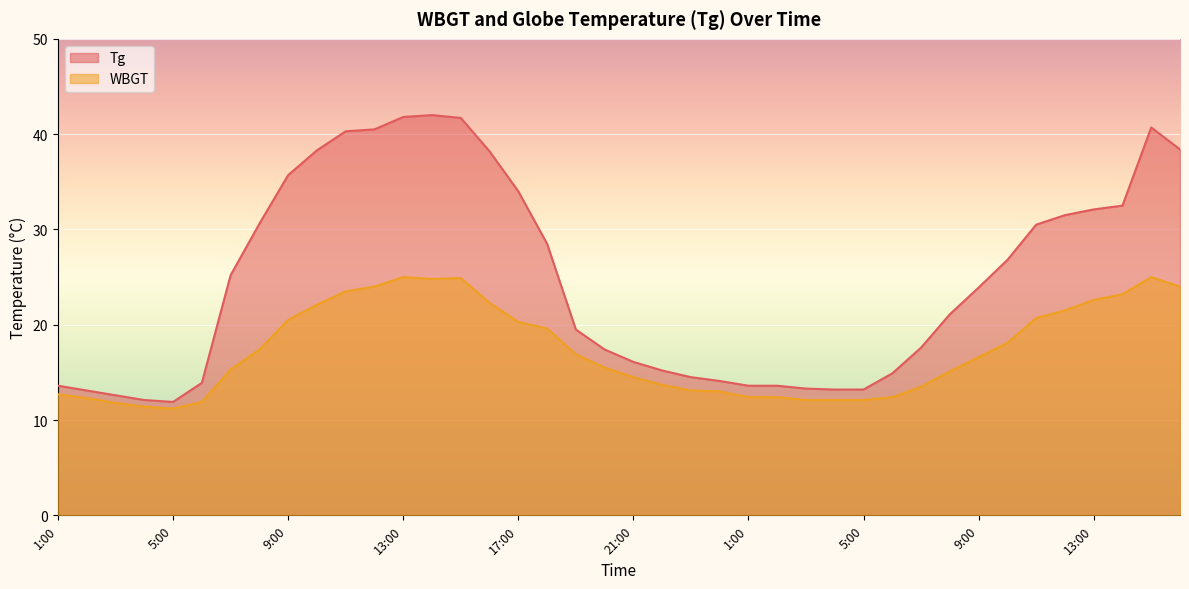

What is the difference between the maximum and minimum values in the WBGT series?

13.8